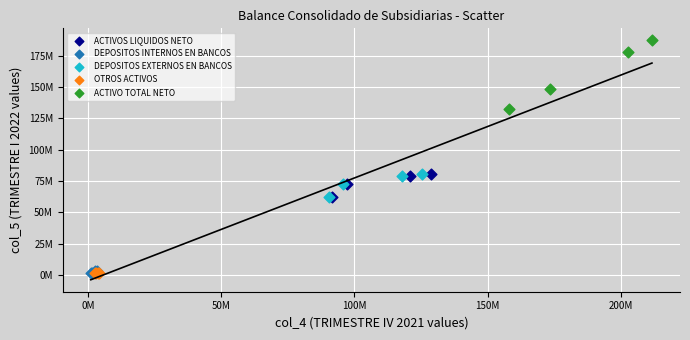

Which series has the largest Y range (max minus min)?

ACTIVO TOTAL NETO